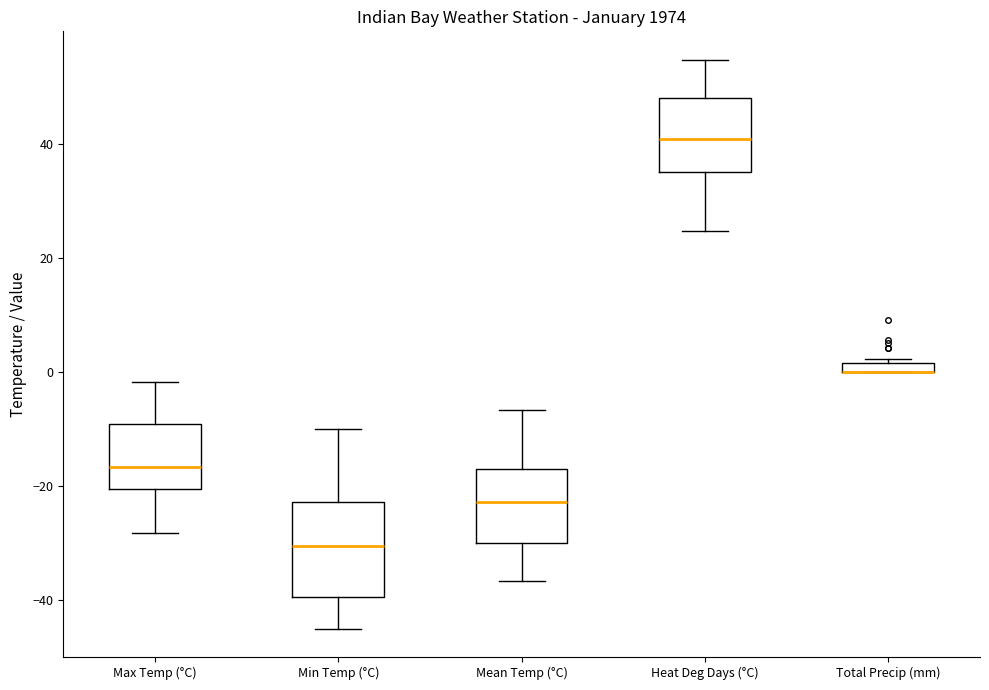

Which box is the tallest, from its lower edge to its upper edge?

Min Temp (°C)